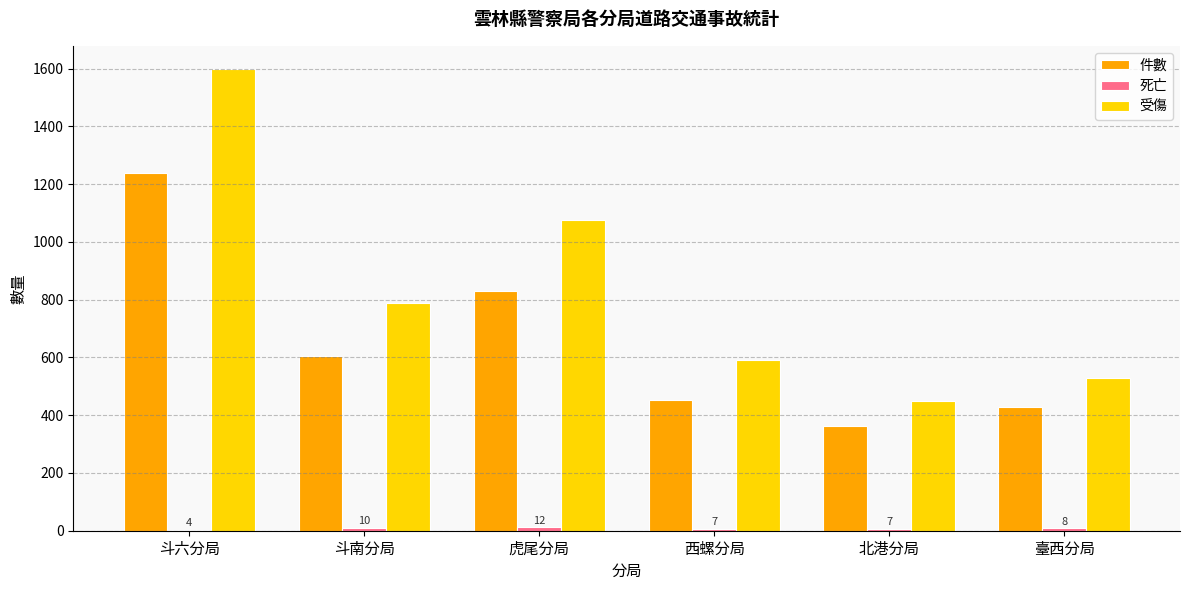

The 受傷 series shows 253 at 斗南分局. True or false?

False